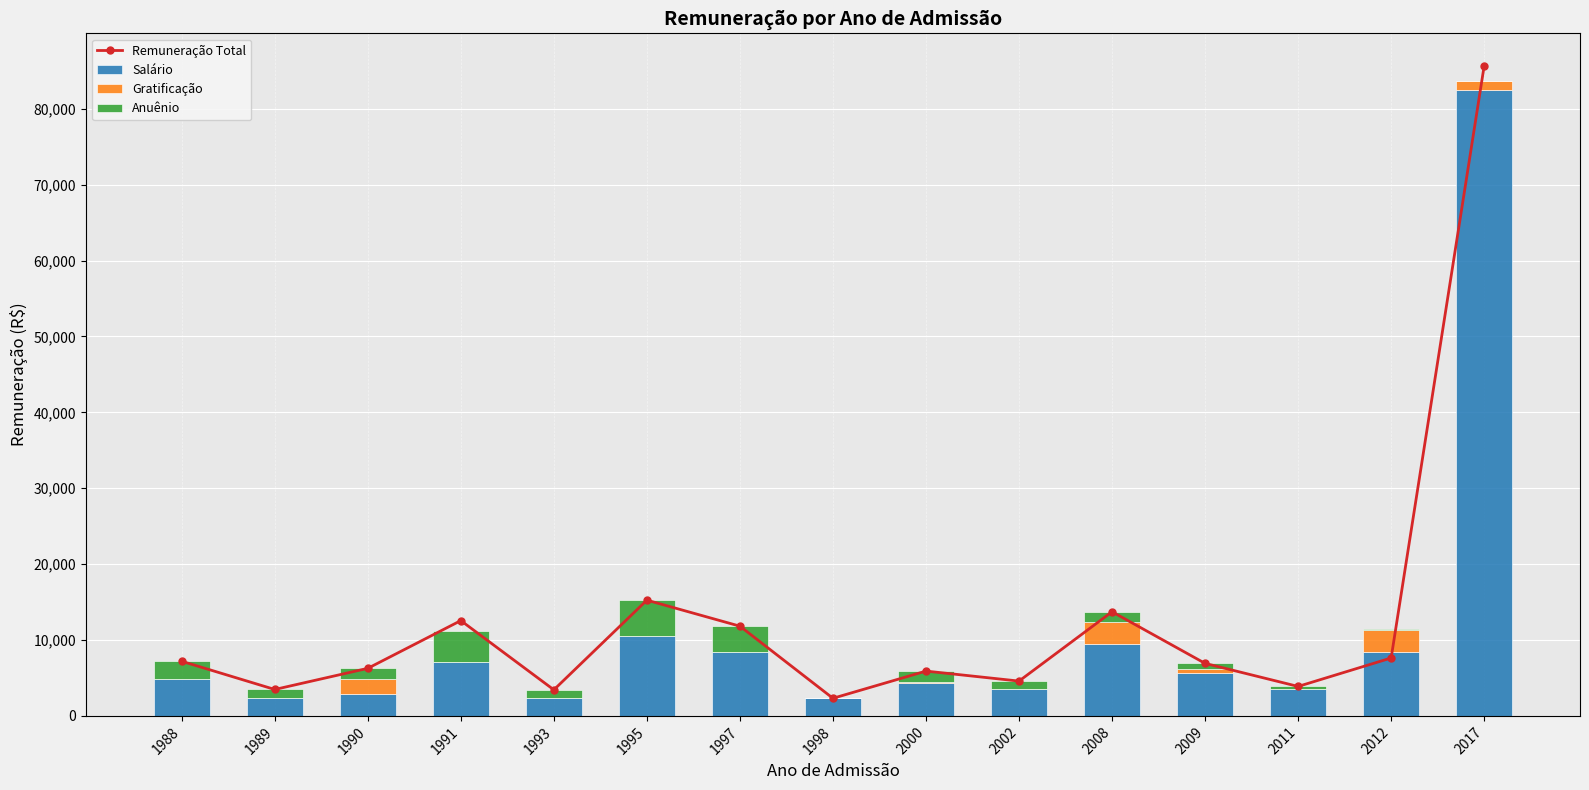

The value of Salário at 1989 is 2321.6. True or false?

True